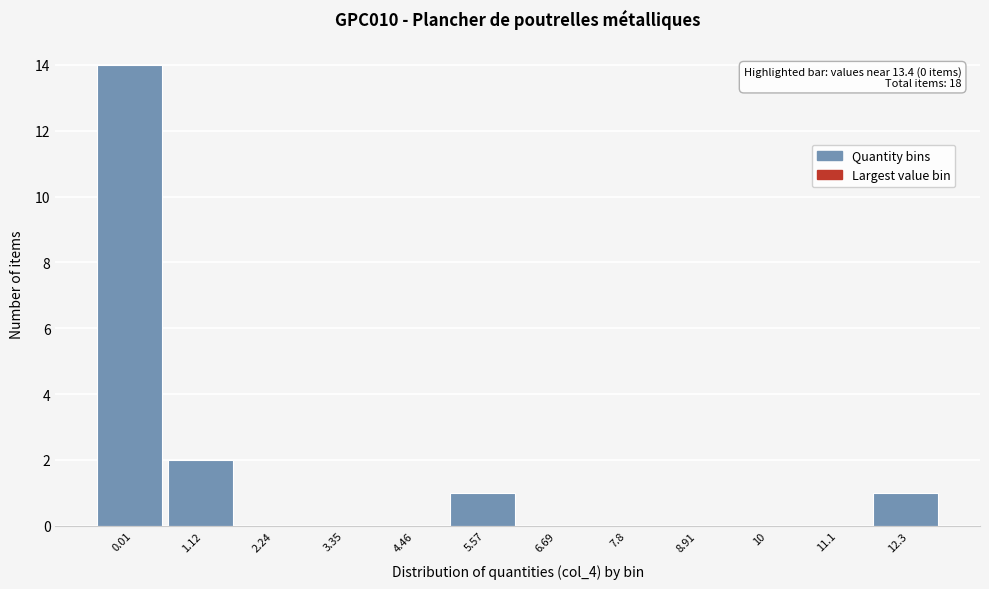

Reading left to right, what are all the values shown in this chart?

0.01=14	1.12=2	2.24=0	3.35=0	4.46=0	5.57=1	6.69=0	7.8=0	8.91=0	10=0	11.1=0	12.3=1